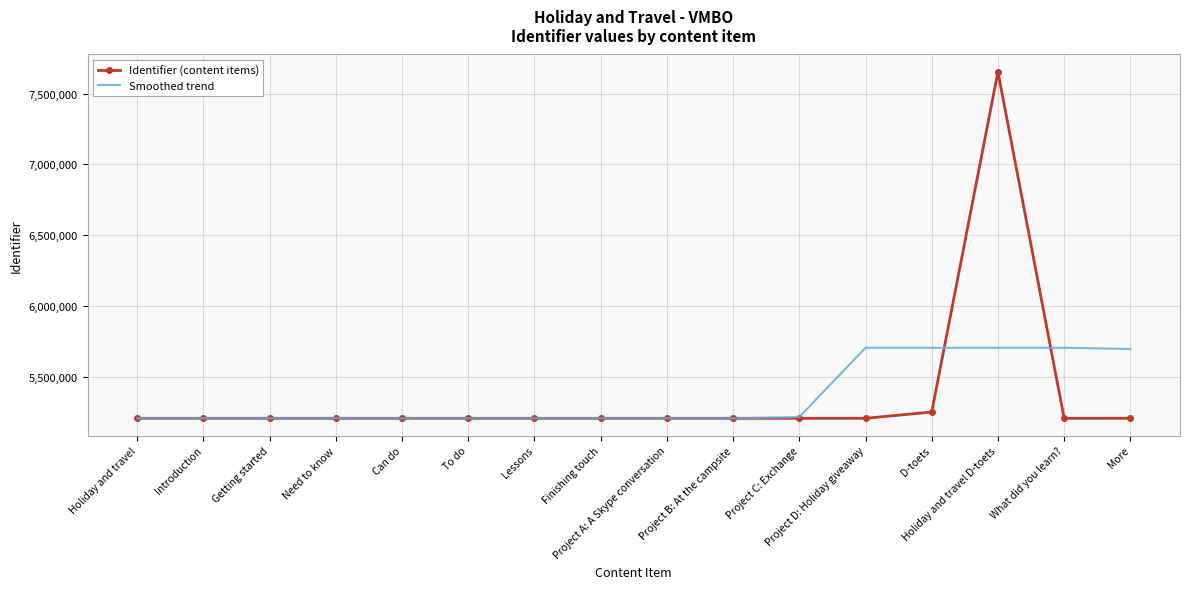

Which series has the widest spread of values?

Identifier (content items)